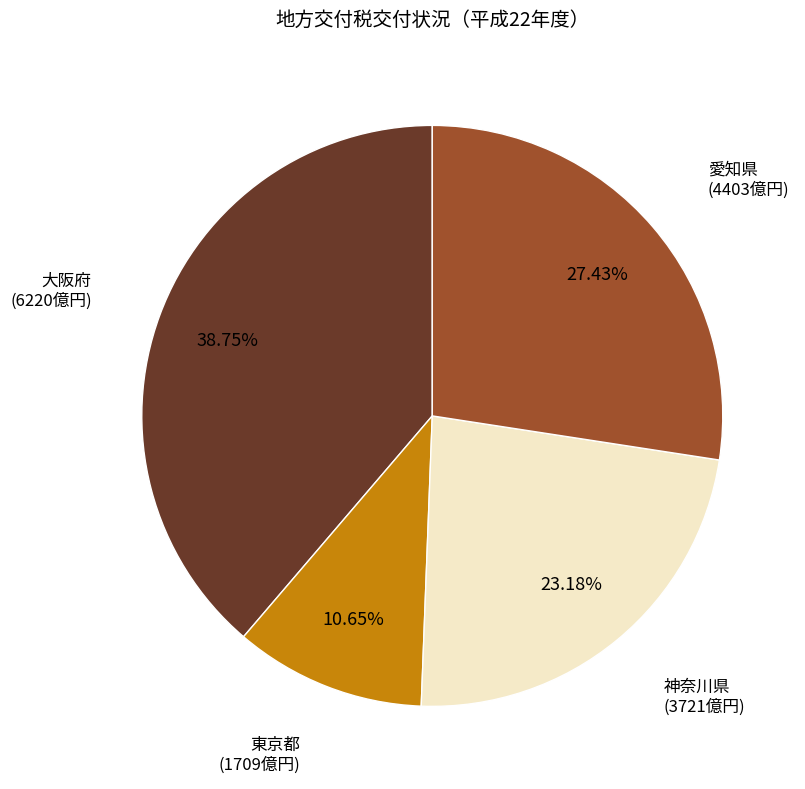

Rank the categories by value from lowest to highest.

東京都, 神奈川県, 愛知県, 大阪府